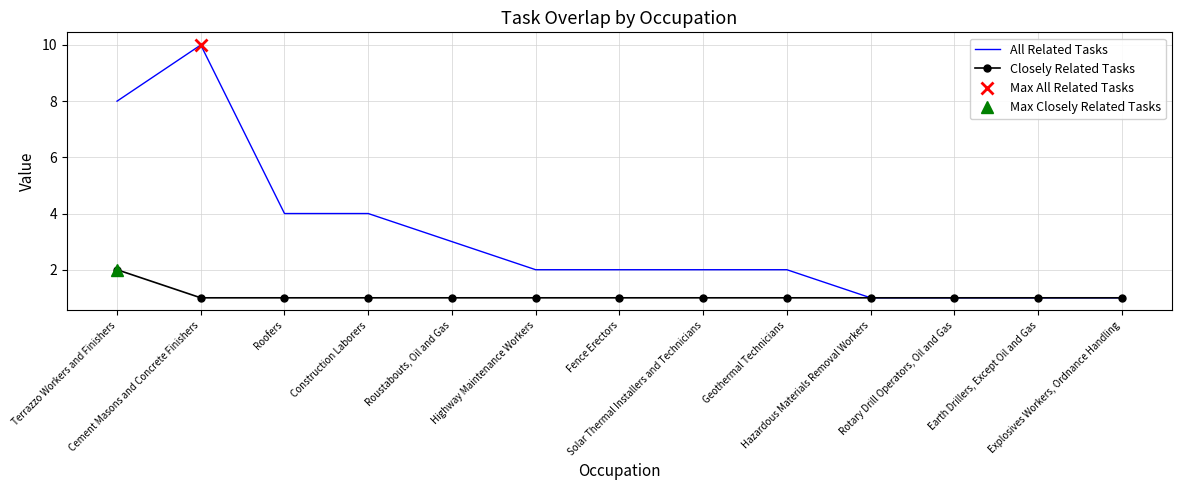

What is the lowest value of the Closely Related Tasks series?

1